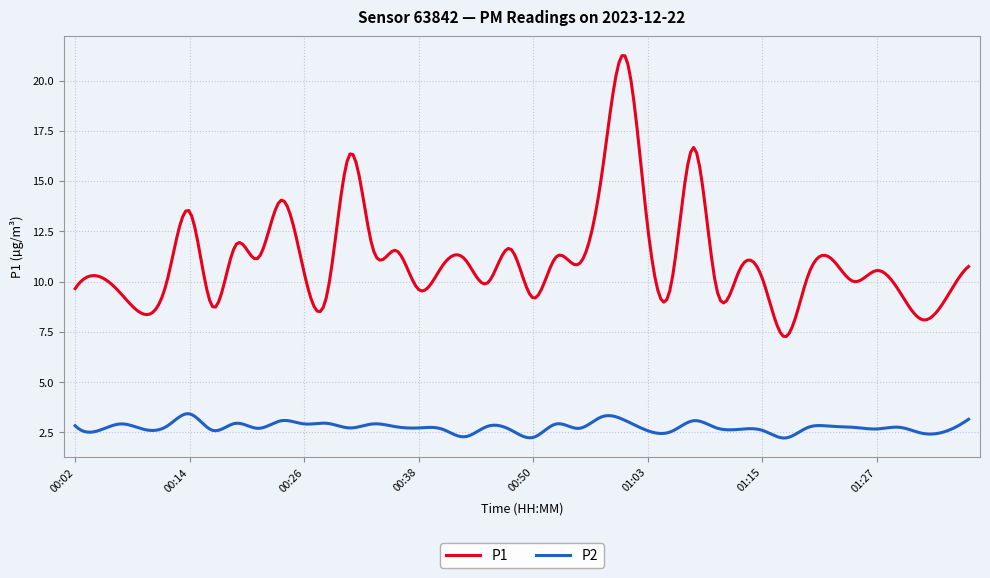

What is the difference between the maximum and minimum values in the P2 series?

1.2